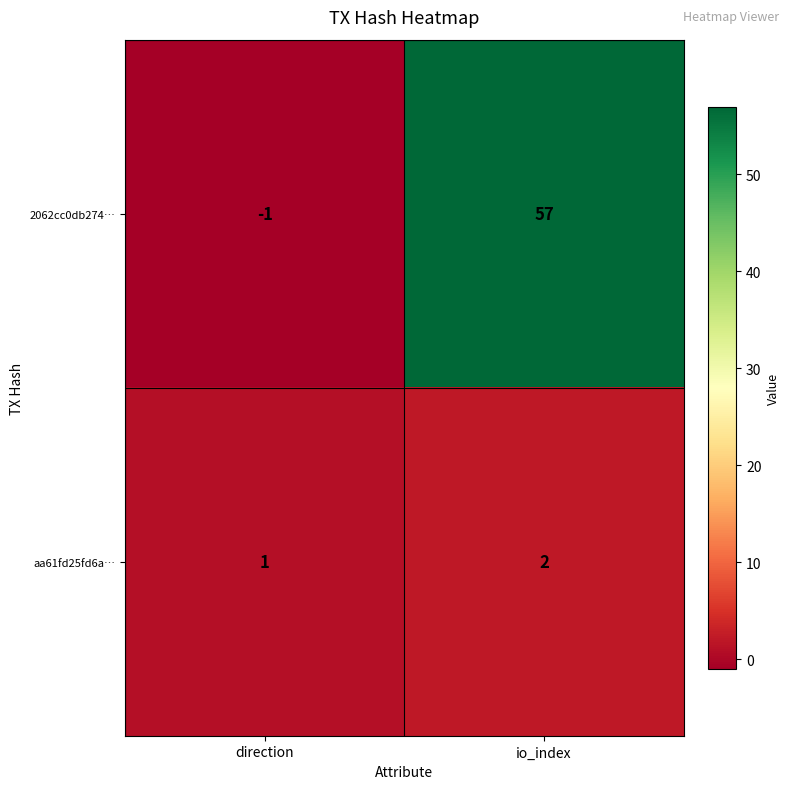

The 2062cc0db274… series shows -1 at direction. True or false?

True